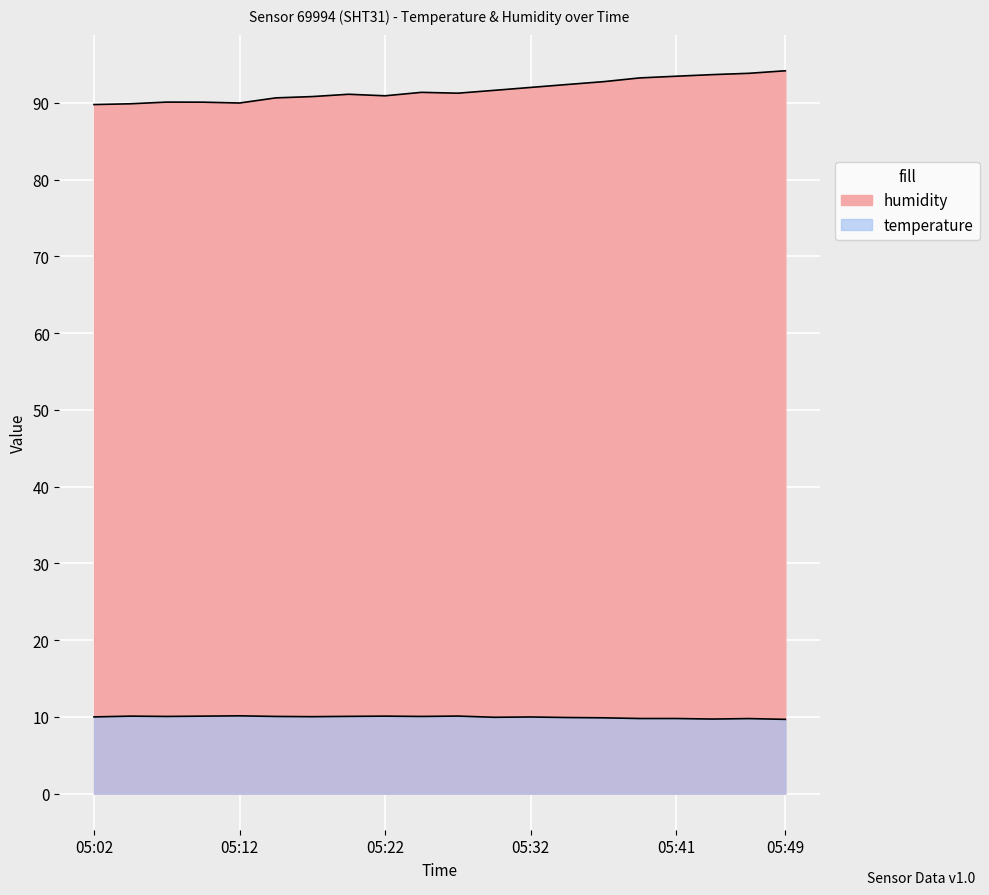

True or false: temperature and humidity cross at least once.

False